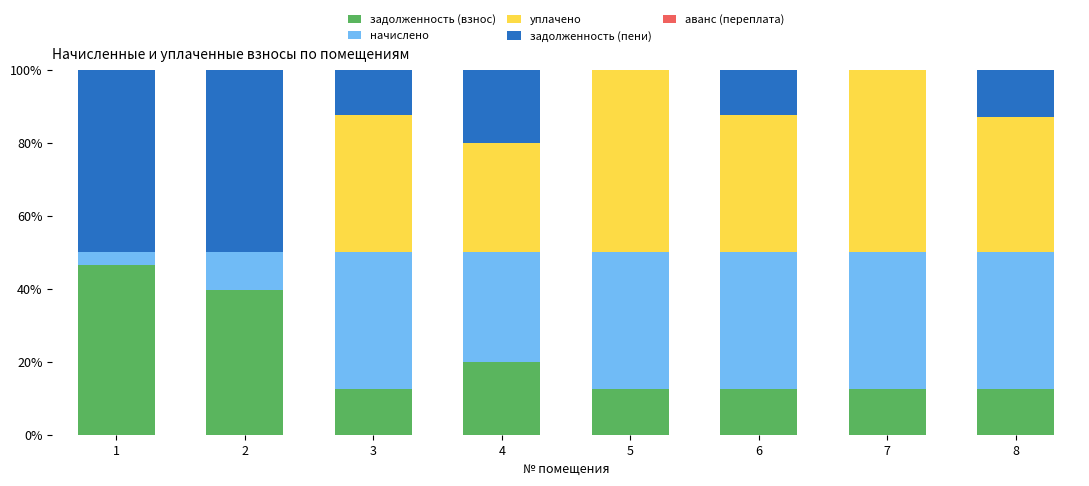

What is the total value across all series at 2?

100.0